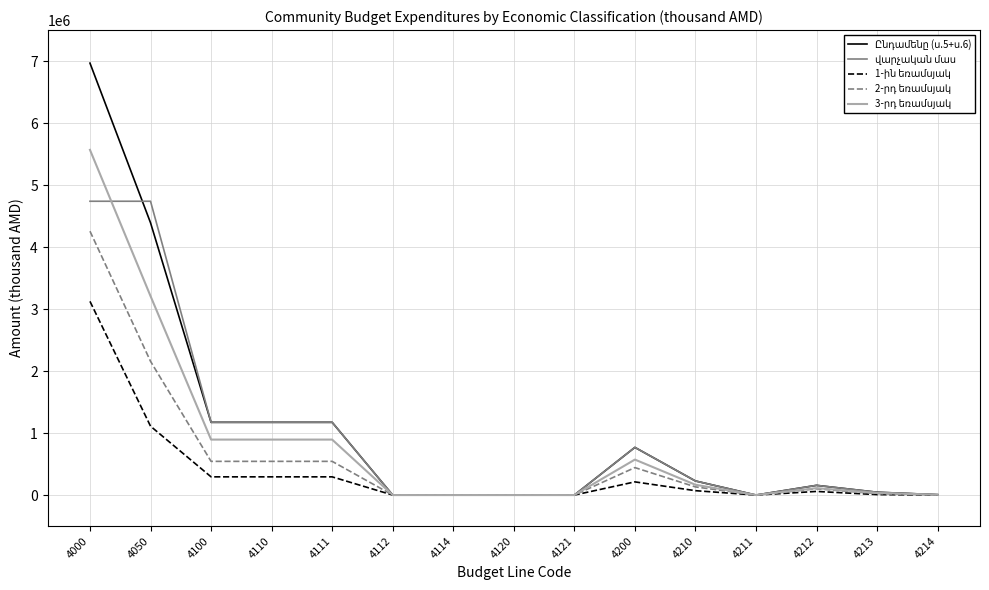

What is the difference between the highest and lowest values at 4100?

879369.0